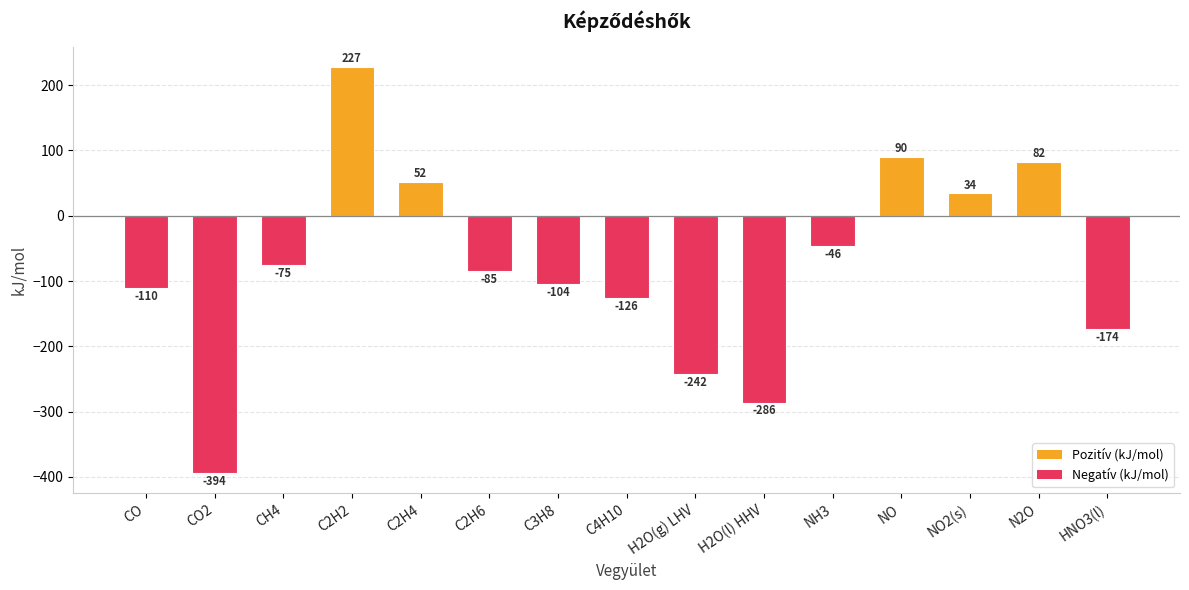

Between NO2(s) and CH4, which is larger?

NO2(s)